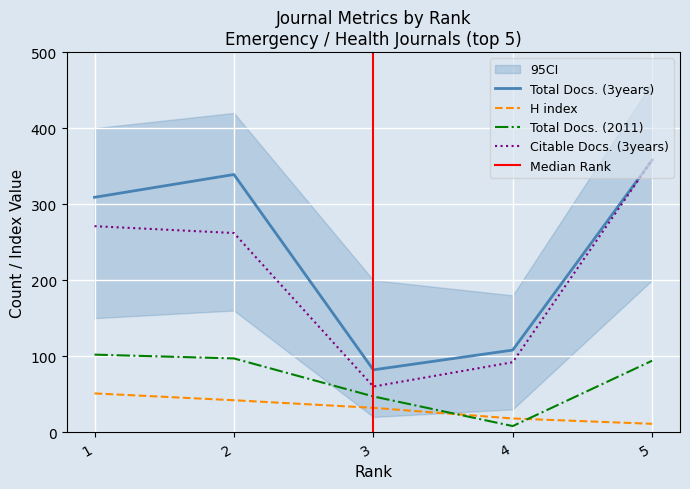

What is the difference between the second highest and second lowest values in the H index series?

24